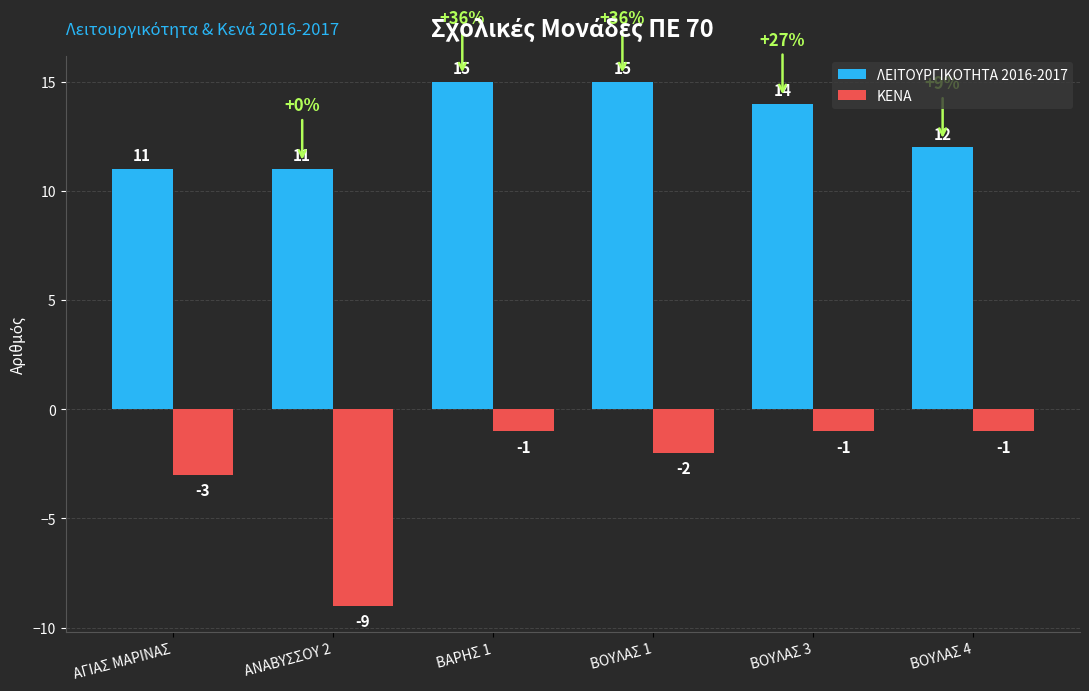

What is the highest value of the ΚΕΝΑ series?

-1